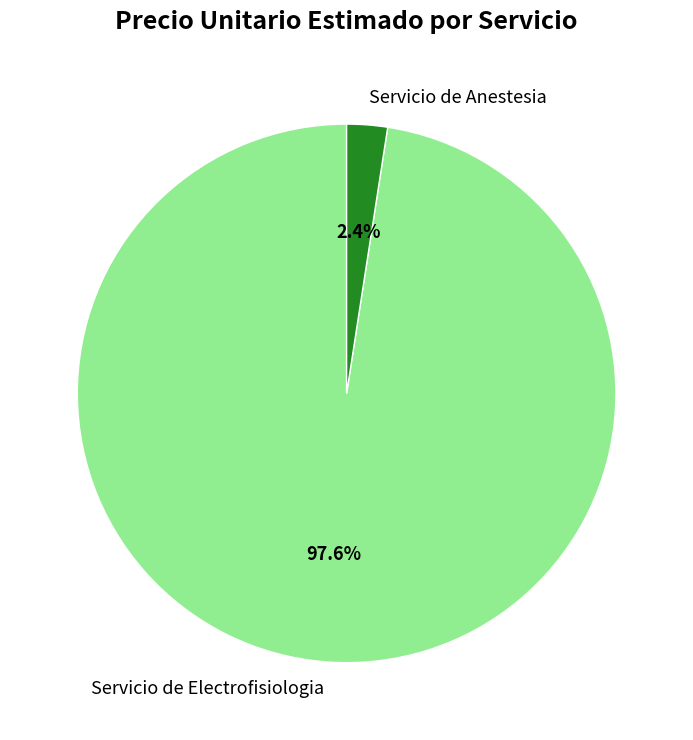

Is there a majority slice in this chart?

Yes